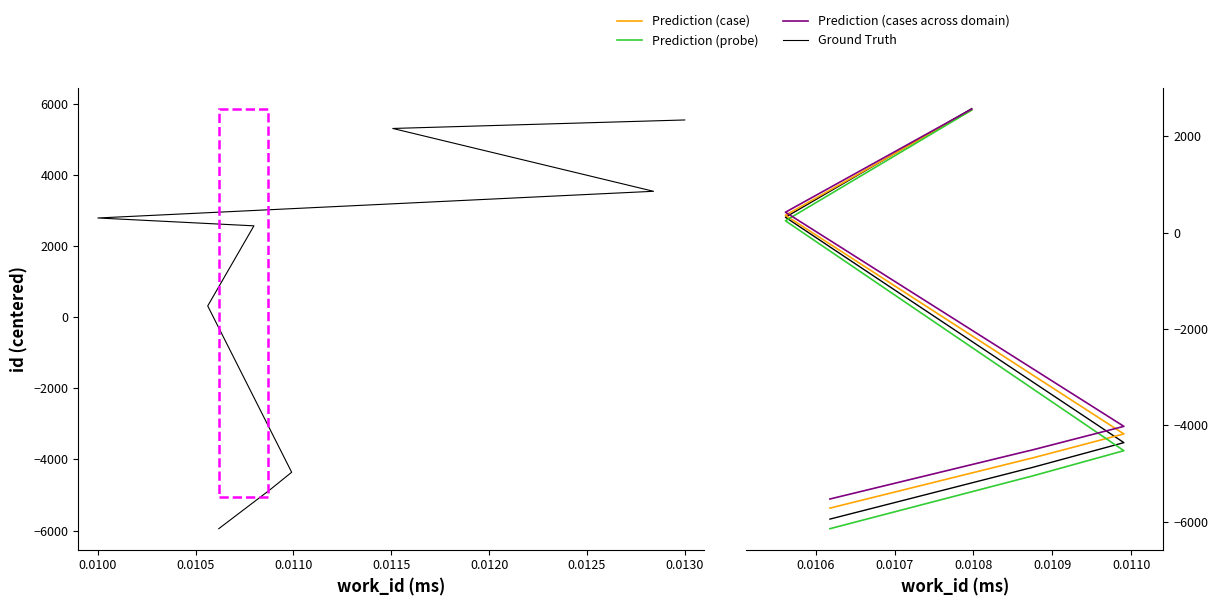

Which series ends up on top after the final intersection of Prediction (cases across domain) and Ground Truth?

Ground Truth